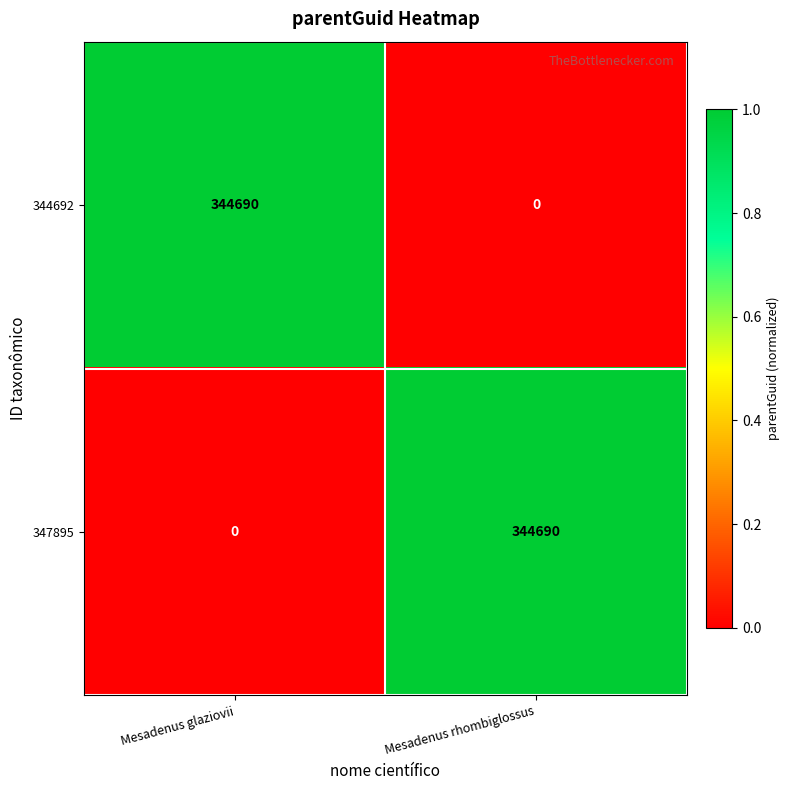

What is the total value across all series at Mesadenus rhombiglossus?

344690